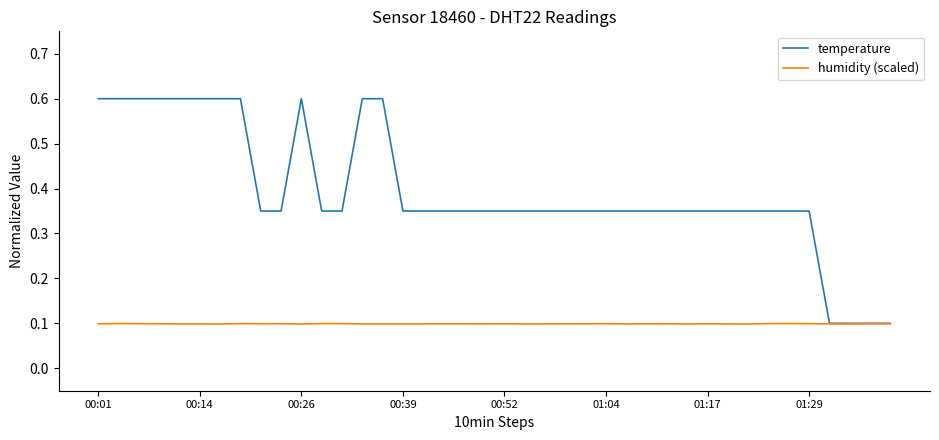

Which series has the largest total across all categories?

temperature